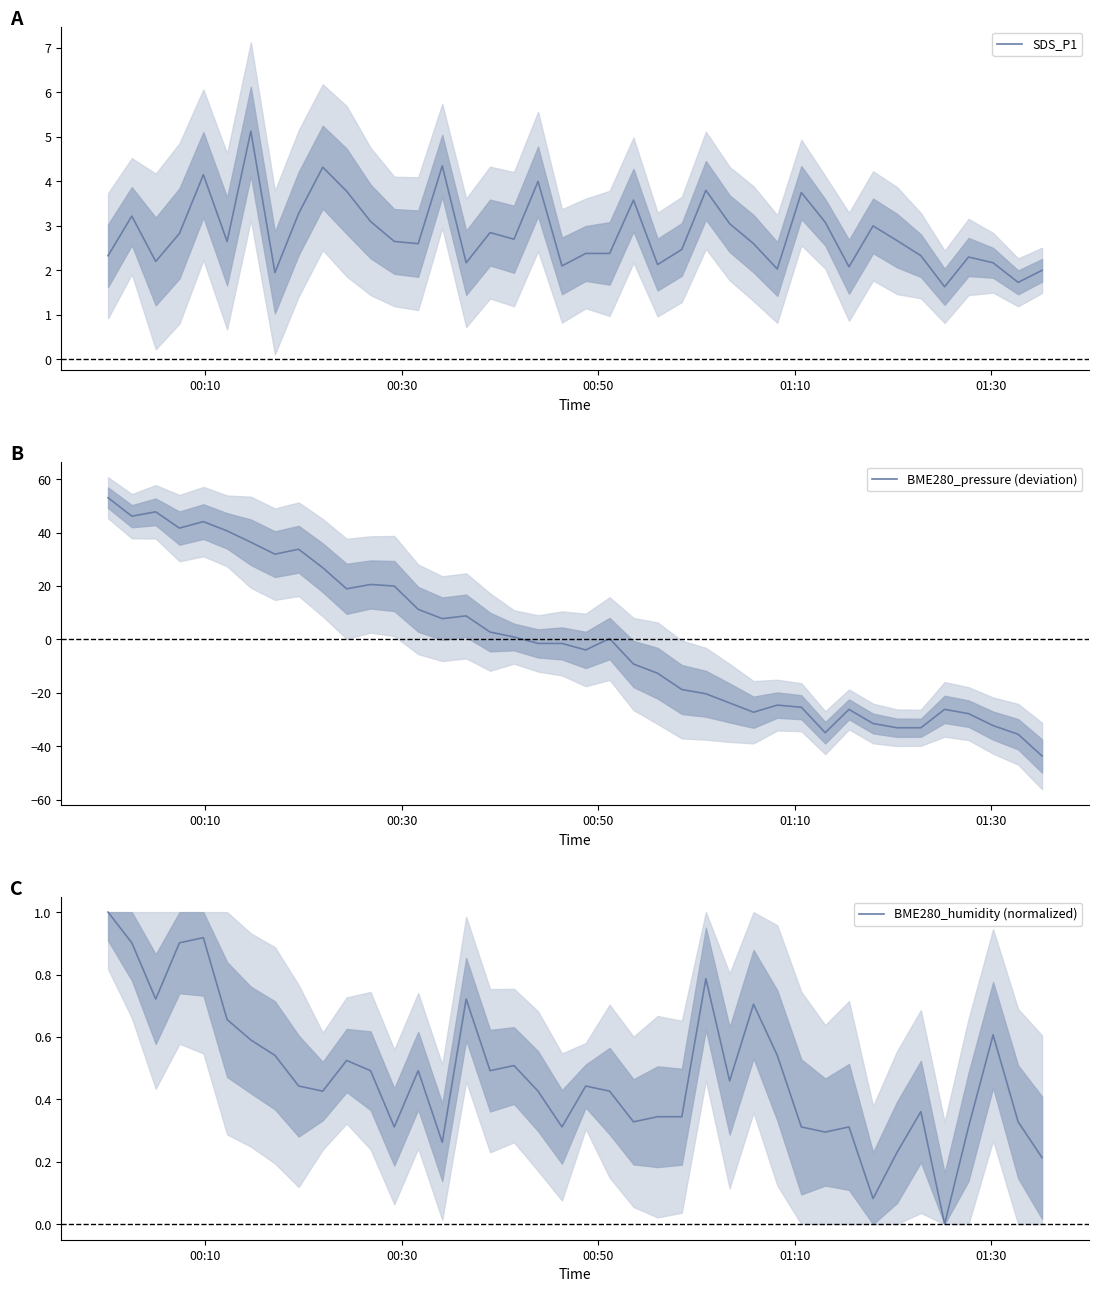

What are all the series names shown in the legend?

SDS_P1, BME280_pressure (deviation), BME280_humidity (normalized)